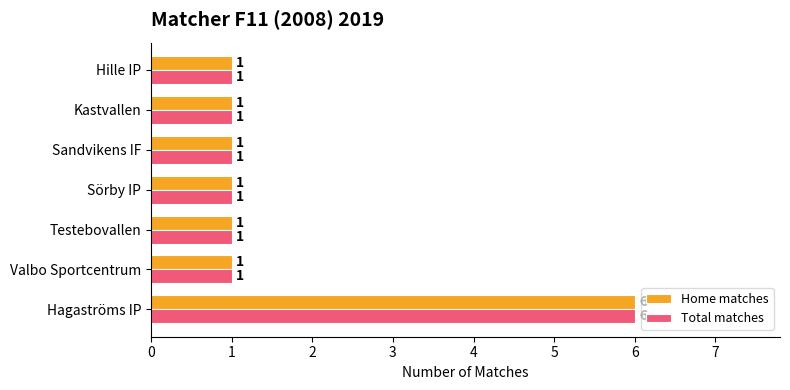

How many series are shown in this chart?

2